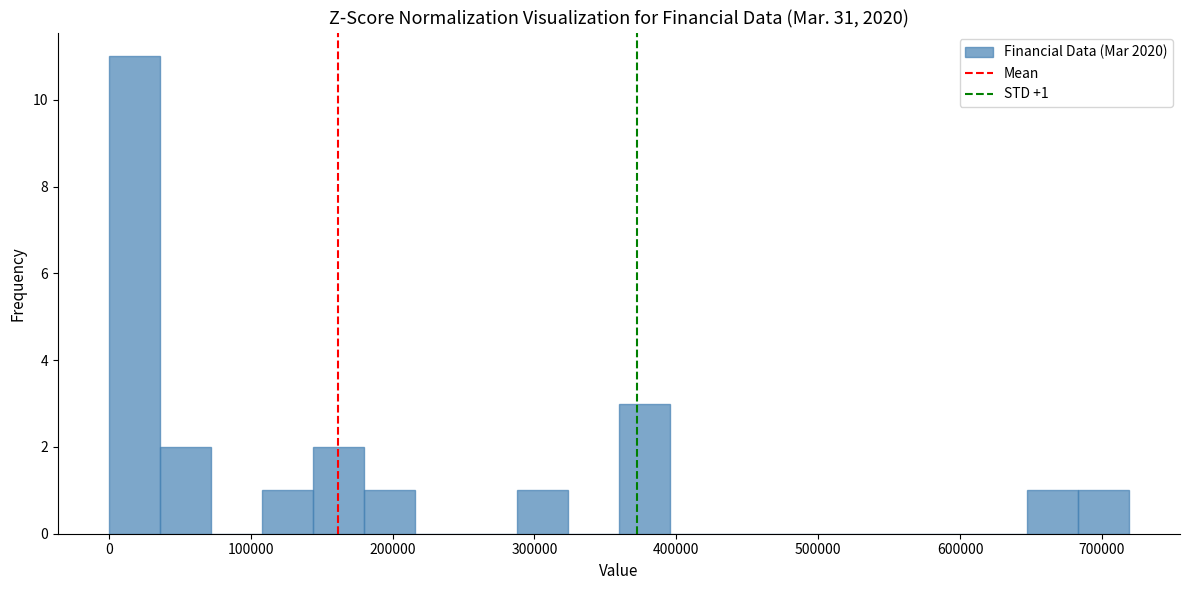

Around what value on the x-axis is the tallest bar? Give the approximate position of its centre, as read against the axis.

20000